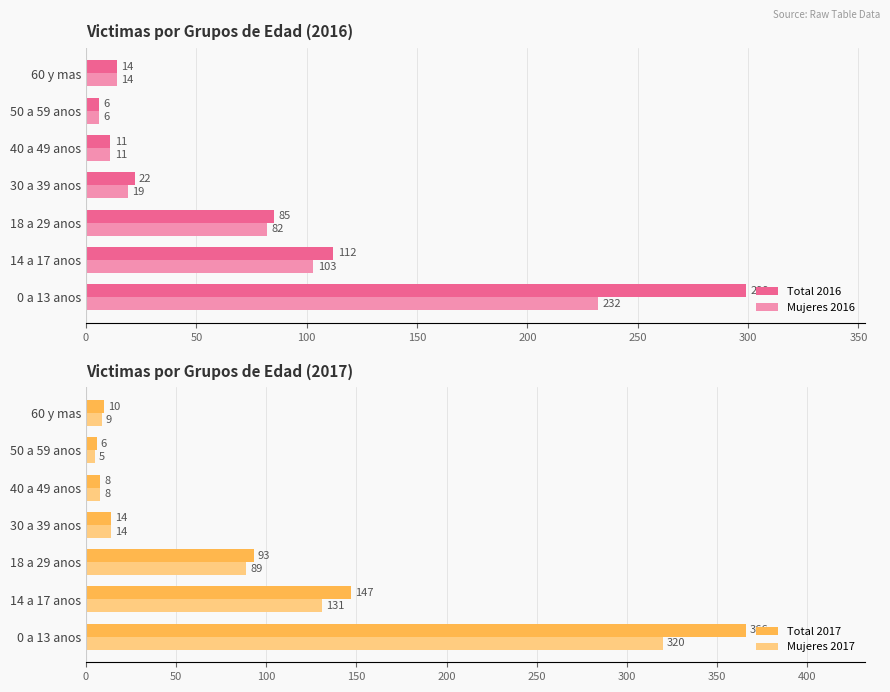

Which series has the largest range (max minus min)?

Total 2017